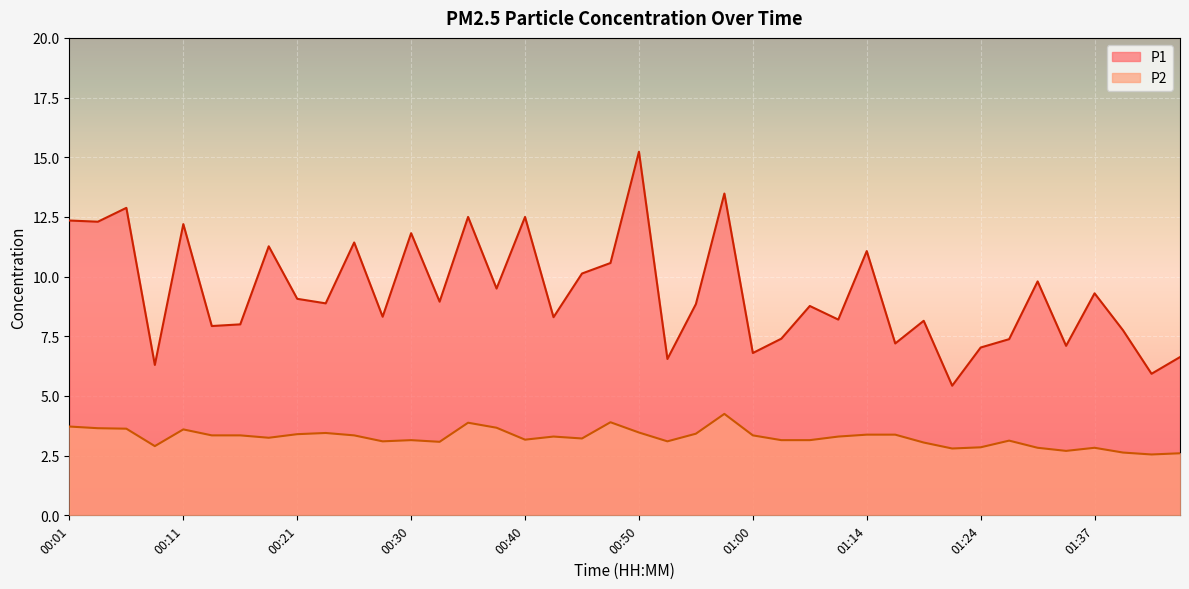

Which has a higher value, 00:33 or 00:40?

00:40